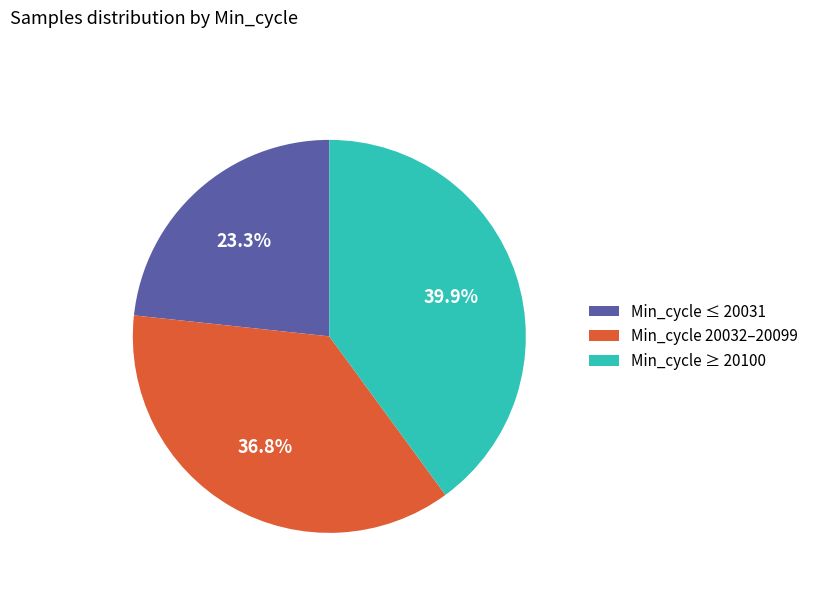

Does any single category account for the majority?

No